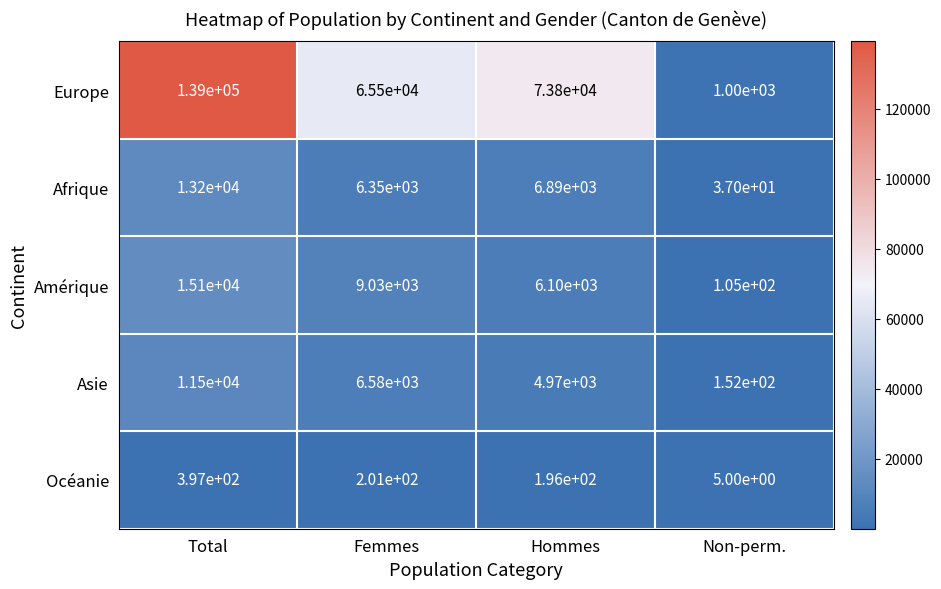

At Non-perm., list the series in order from smallest to largest.

Océanie, Afrique, Amérique, Asie, Europe